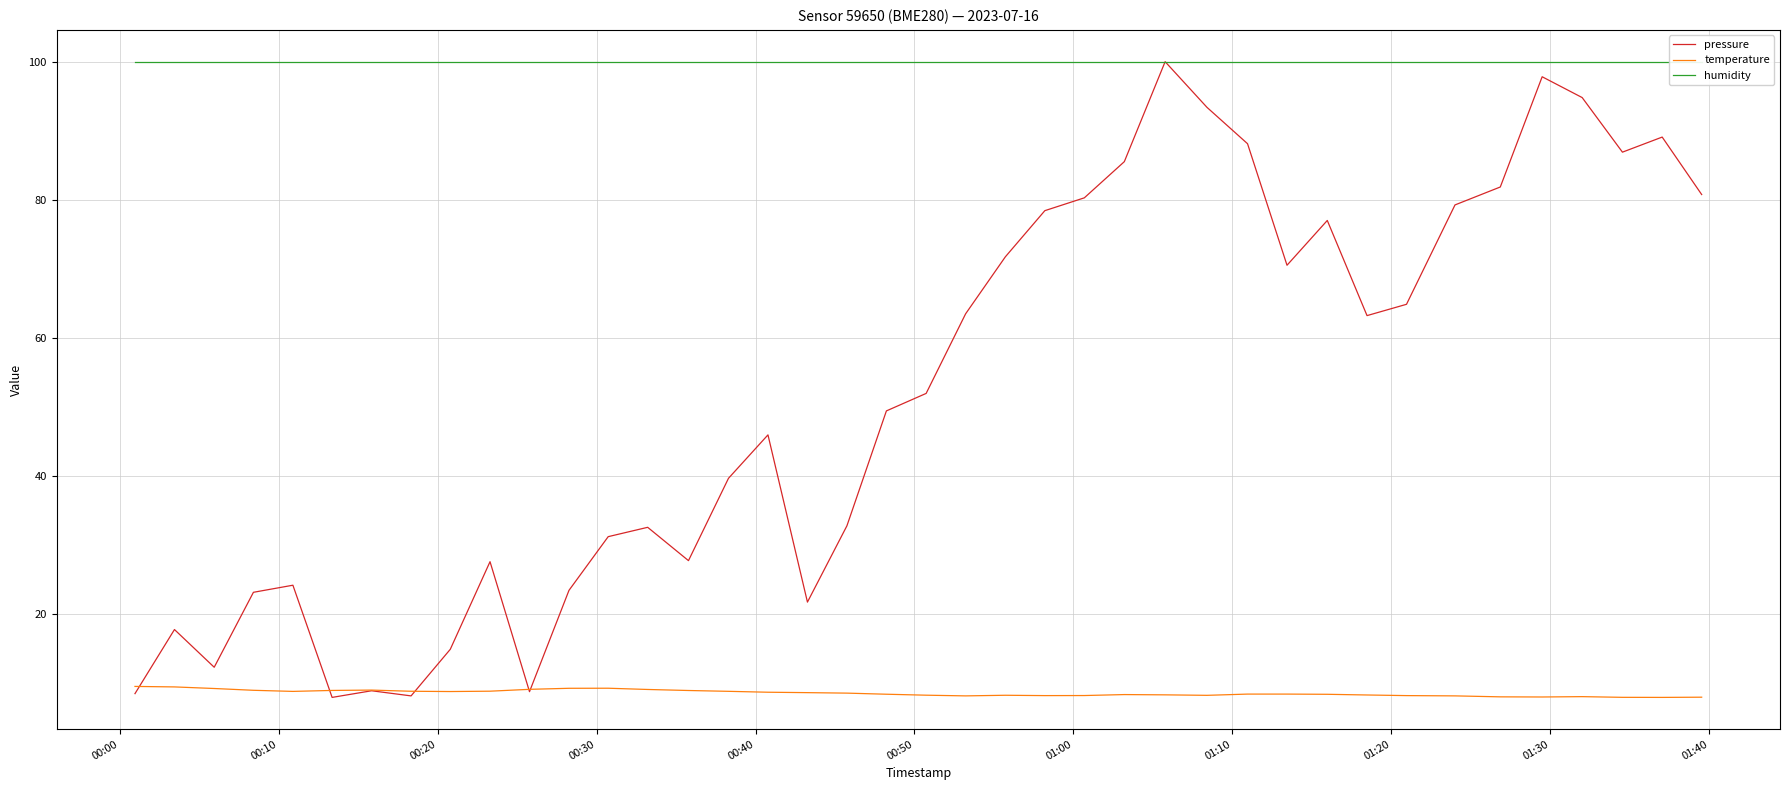

What is the average value of the temperature series?

8.5